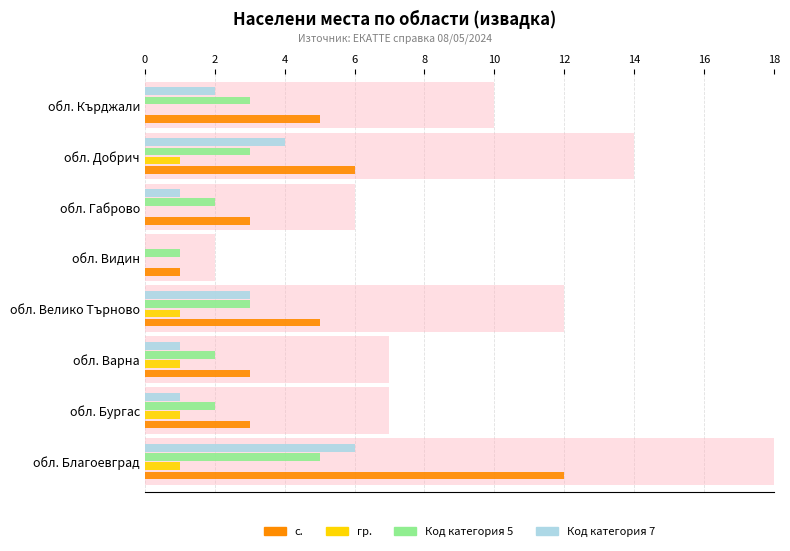

How many data points in Код категория 5 are less than 3?

4